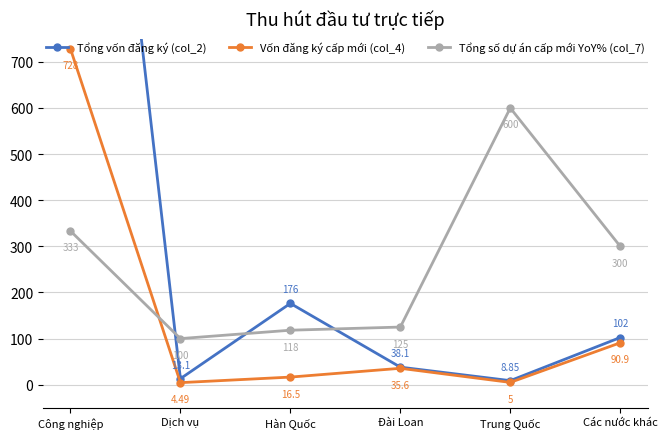

What is the difference between the maximum and minimum values in the Vốn đăng ký cấp mới (col_4) series?

723.7